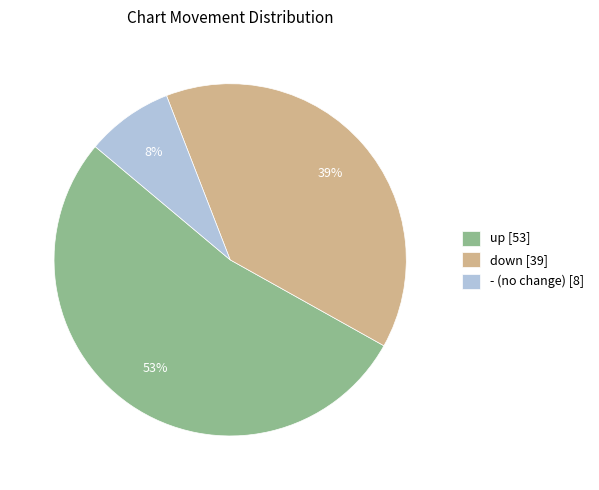

Rank the categories by value from highest to lowest.

up, down, -